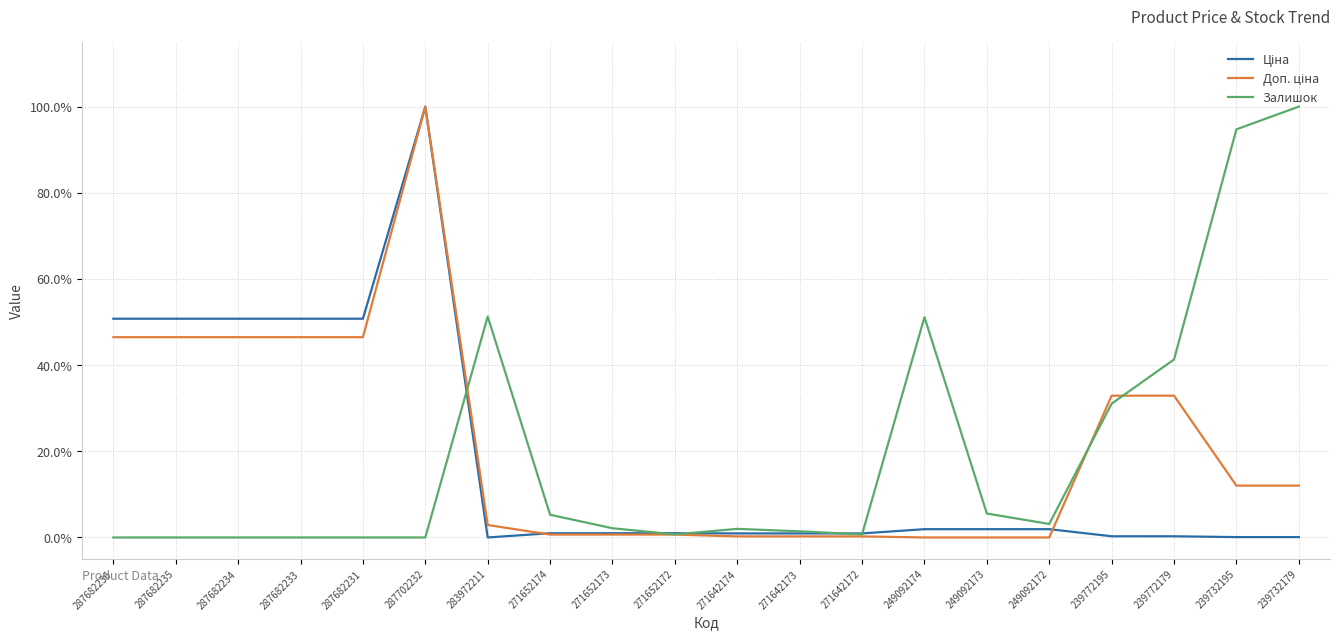

After their last crossing, which series has the higher values: Доп. ціна or Залишок?

Залишок